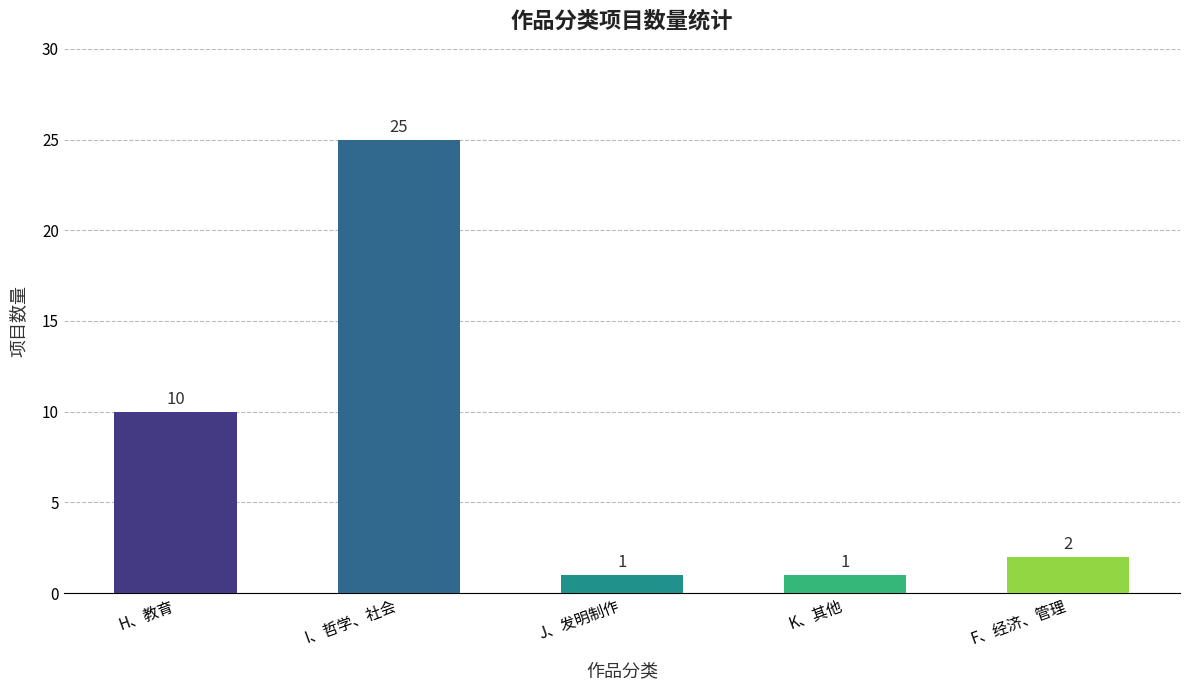

What is the change in value from I、哲学、社会 to J、发明制作?

-24